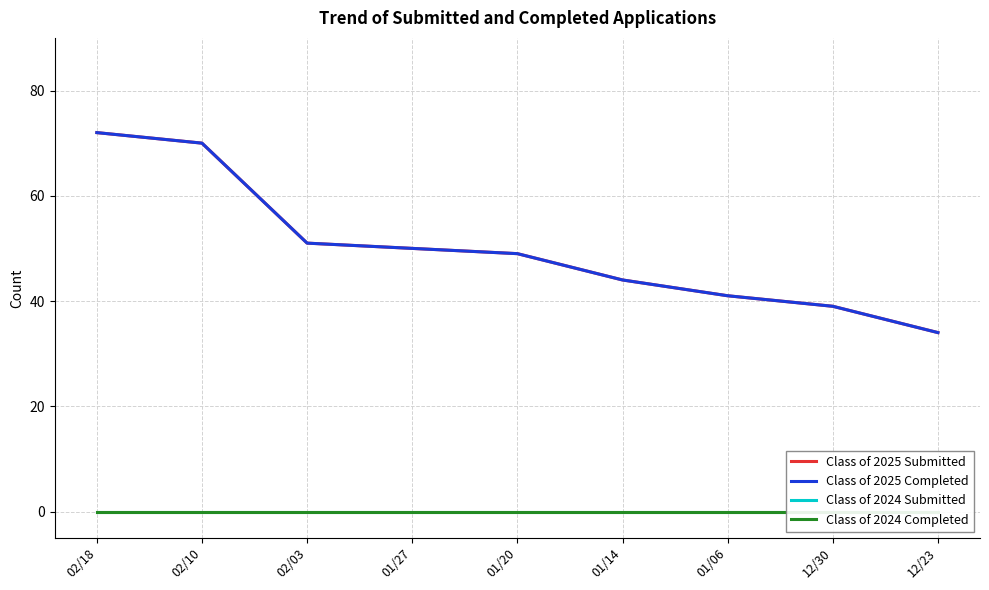

What position from the right is 01/06?

3